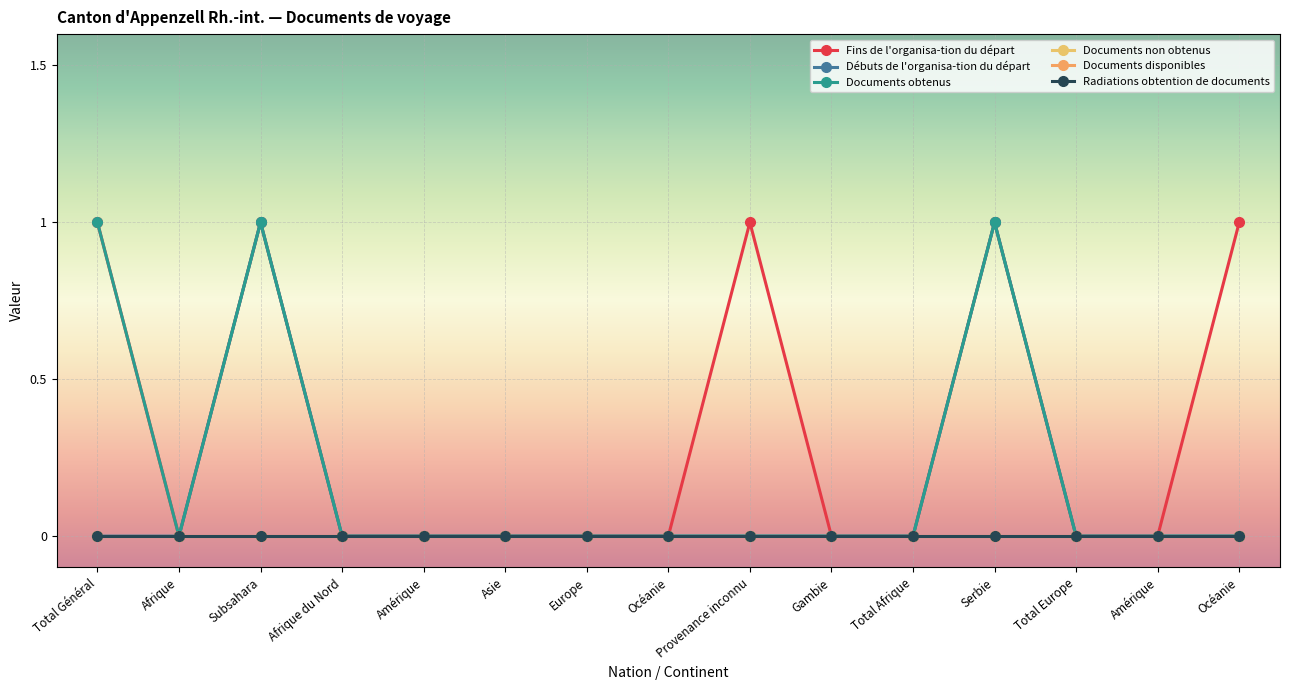

Does the chart have visible grid lines?

Yes